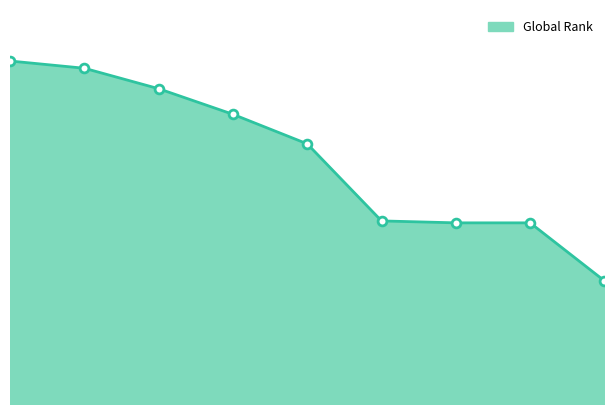

Between 3 and 7, which is larger?

3